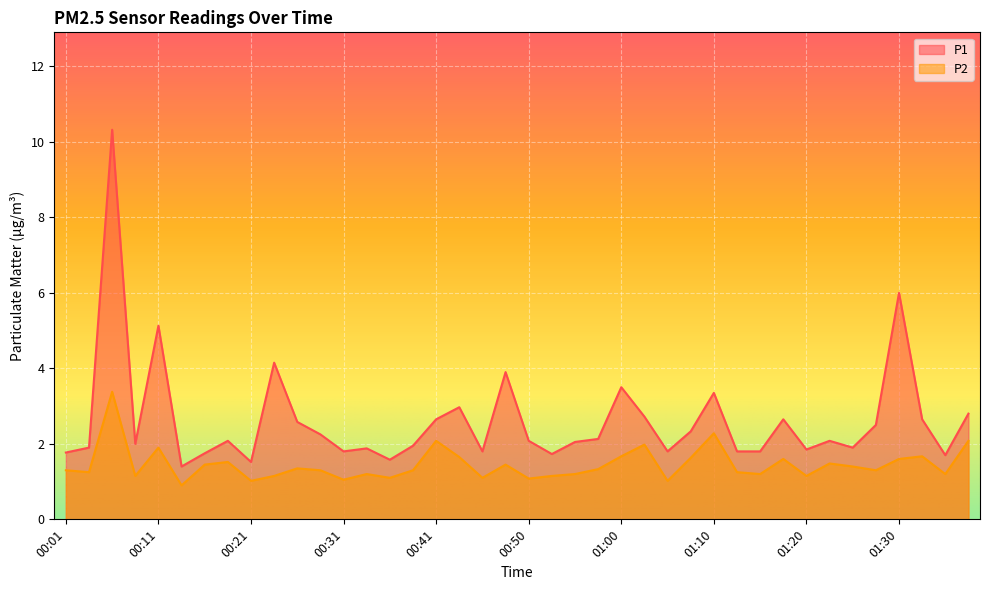

Where does the P2 series first go above 1?

00:01